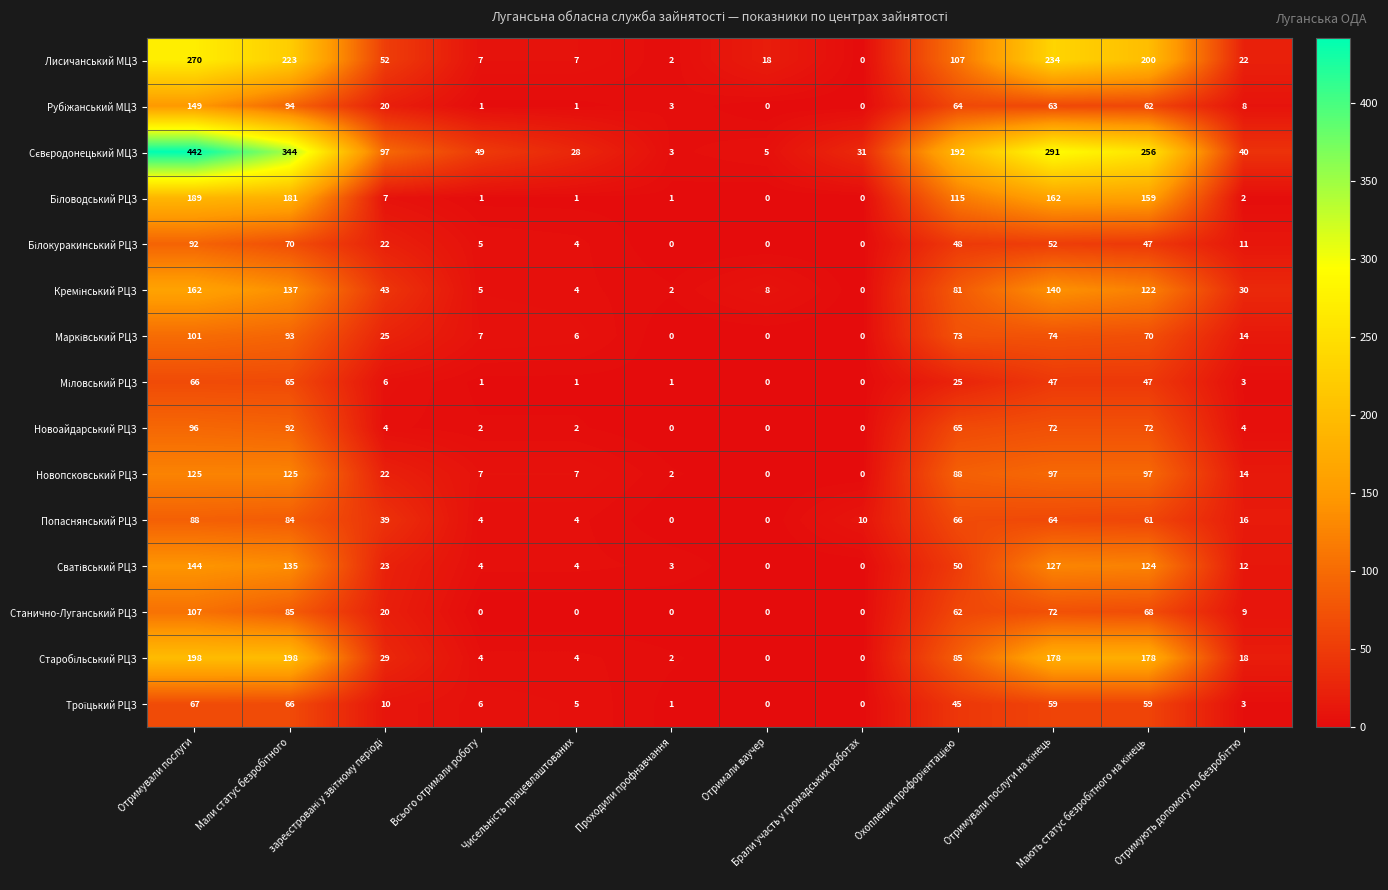

At how many categories does at least one series exceed 27?

10